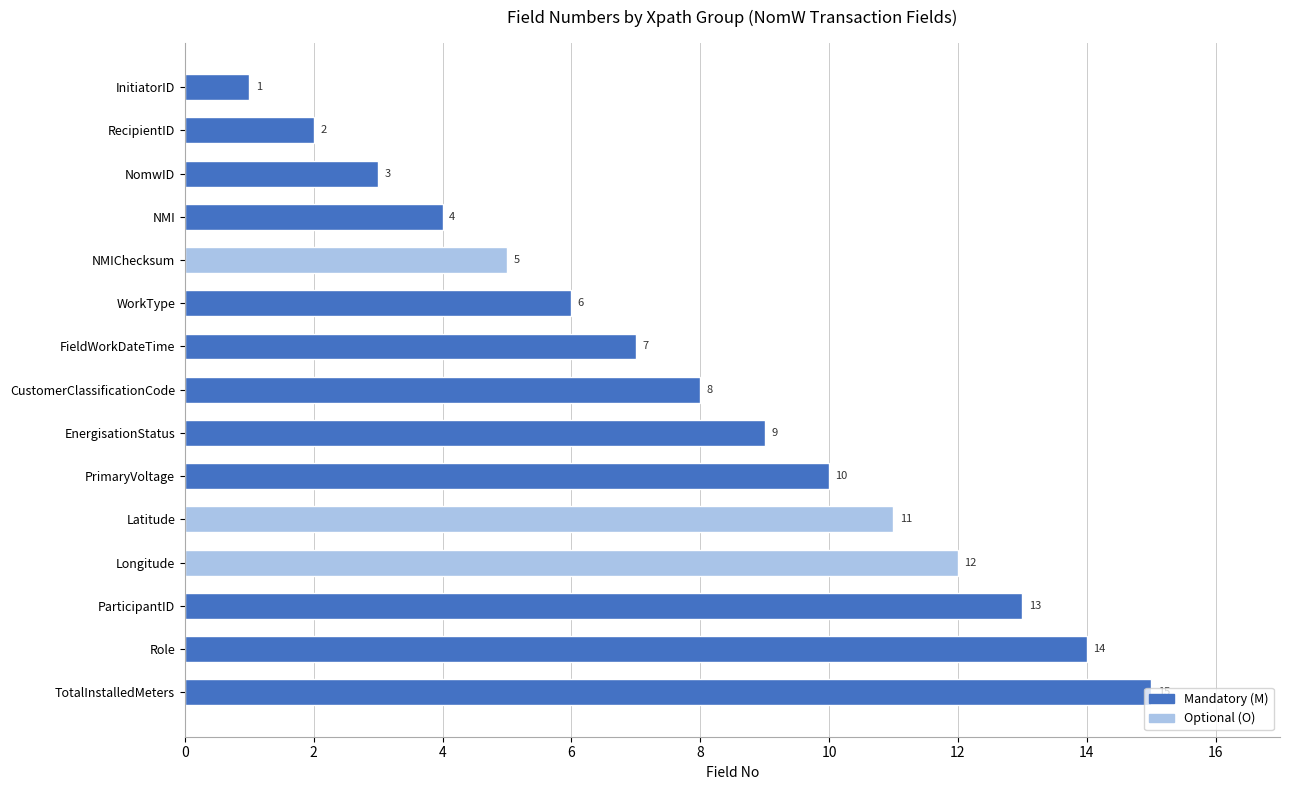

Approximately how many times larger is the value at ParticipantID compared to Longitude?

1.1